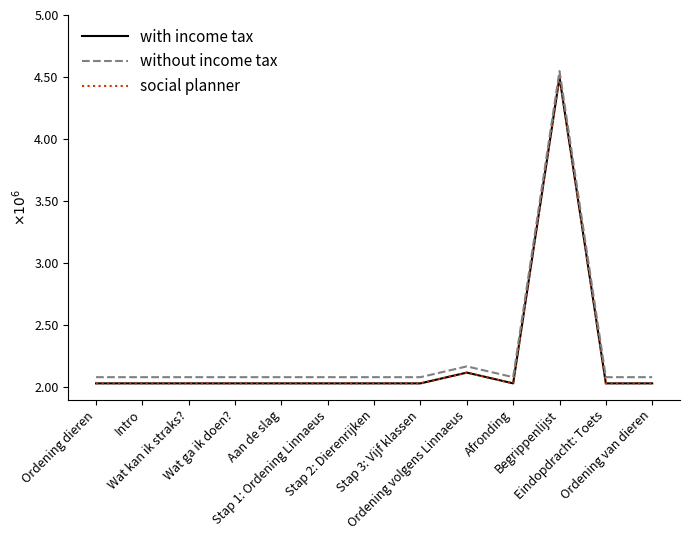

Is it true that without income tax equals 710561 at Afronding?

False